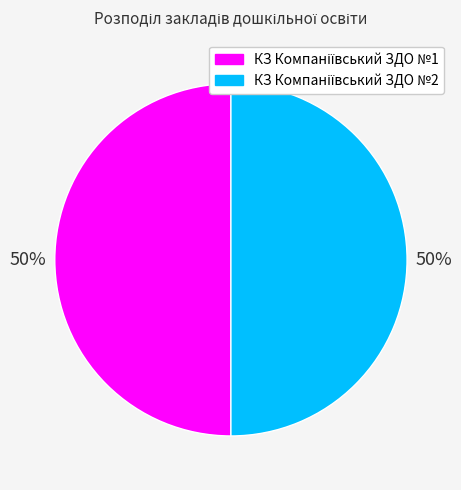

To the nearest percent, what is the average slice percentage?

50%